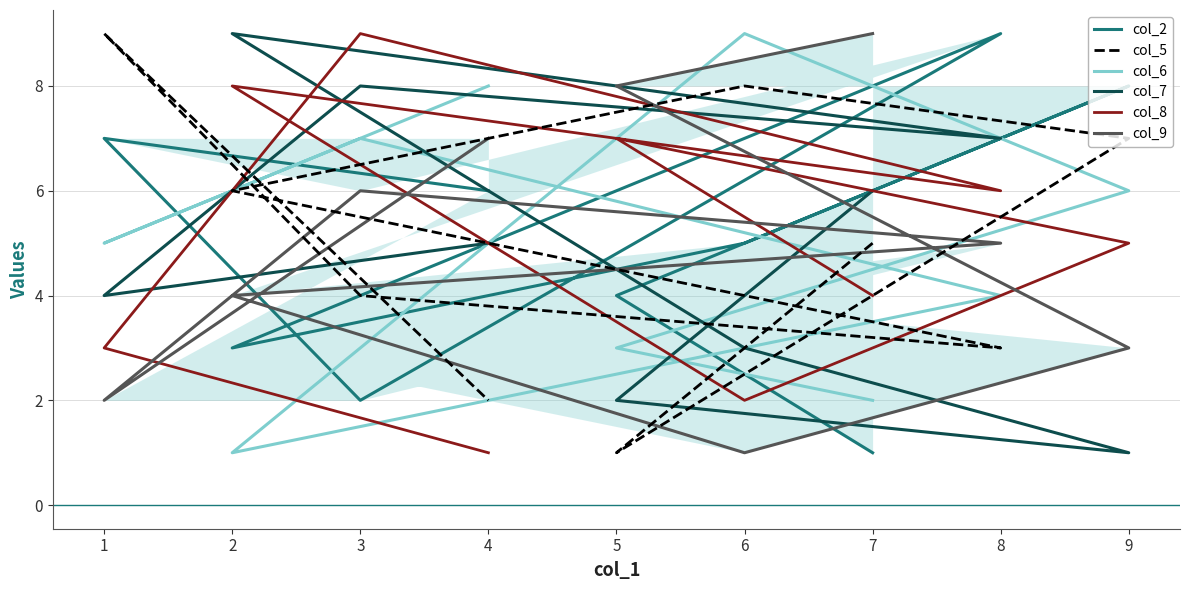

In col_6, how many points are lower than both neighbors (excluding endpoints)?

2